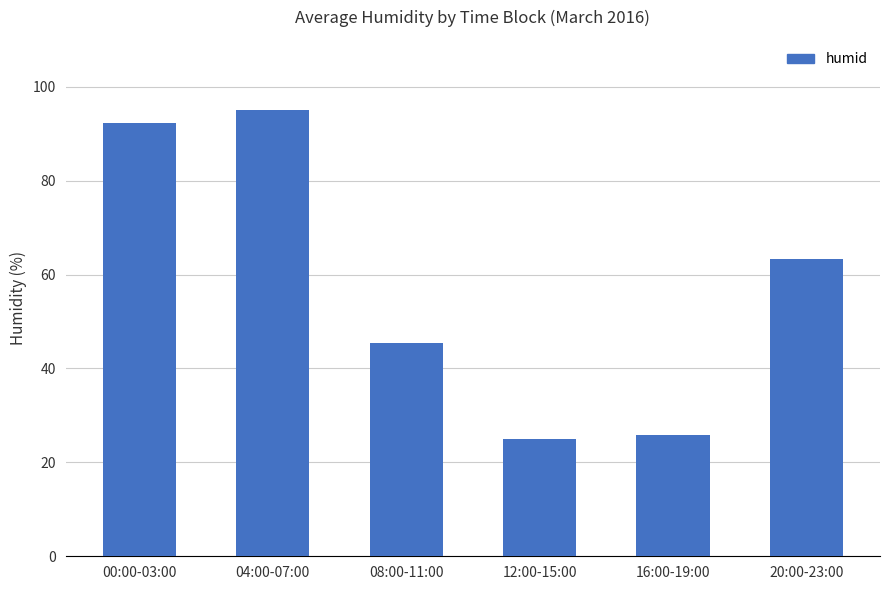

What is the difference between the maximum and minimum values?

70.1